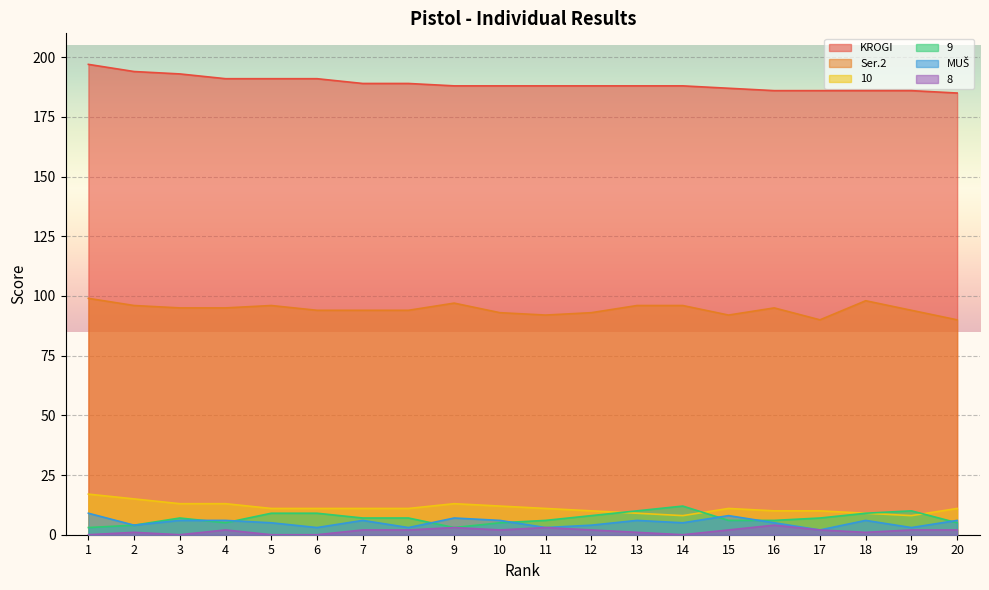

Read the 10 value at 19.

8